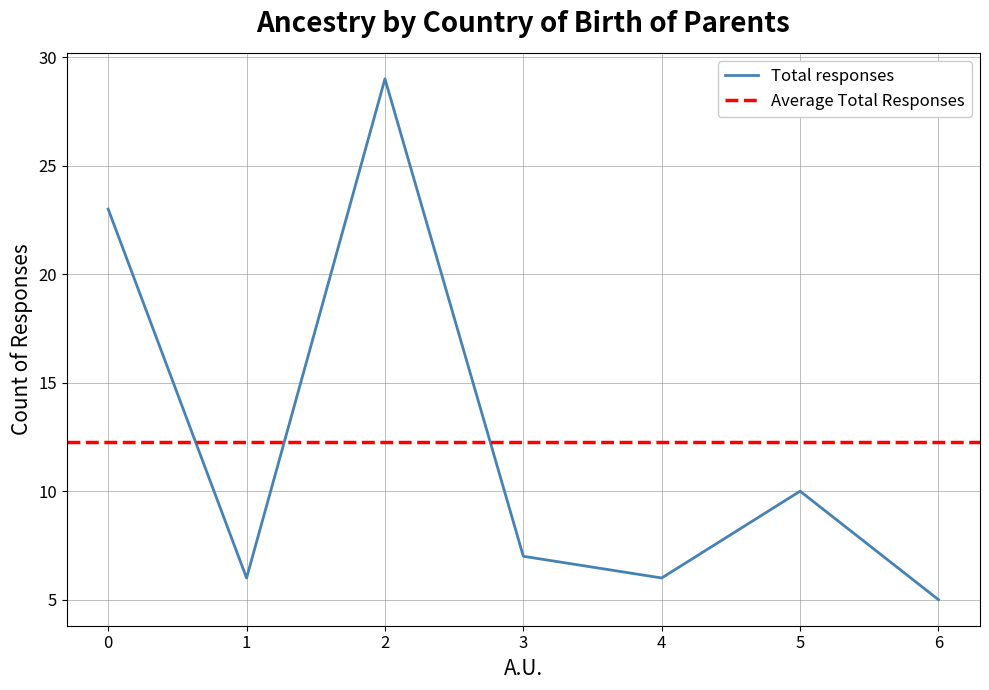

True or false: Total responses has a value of 2 at 3.

False